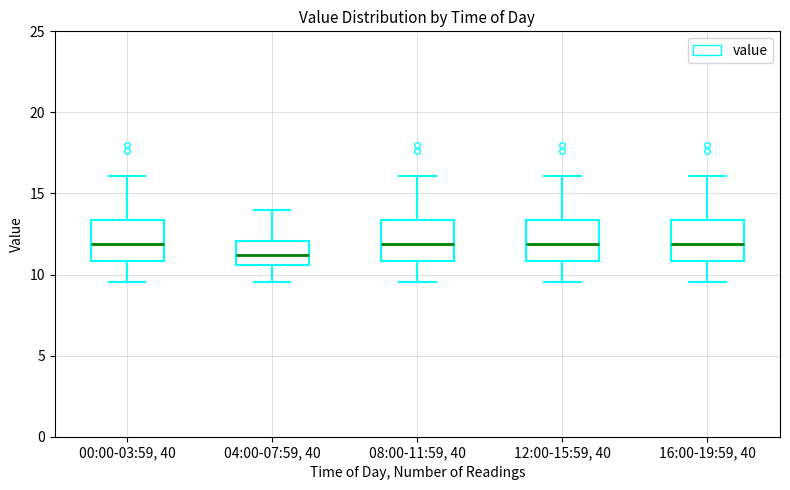

Reading left to right, transcribe this box plot: for each box, give where its median line is, the range the box spans, and where its two whiskers end, as read against the y-axis. The values are not printed on the chart, so give them approximately, as read against the axis.

00:00-03:59, 40: median 12.0, box 11.0 to 13.5, whiskers 9.5 to 16.0
04:00-07:59, 40: median 11.0, box 10.5 to 12.0, whiskers 9.5 to 14.0
08:00-11:59, 40: median 12.0, box 11.0 to 13.5, whiskers 9.5 to 16.0
12:00-15:59, 40: median 12.0, box 11.0 to 13.5, whiskers 9.5 to 16.0
16:00-19:59, 40: median 12.0, box 11.0 to 13.5, whiskers 9.5 to 16.0